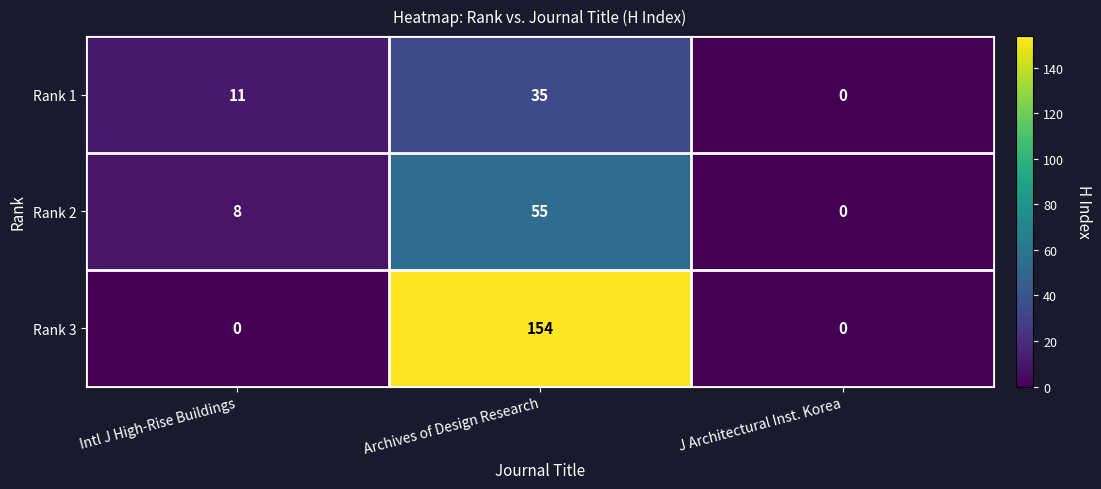

How many positive values does the Rank 3 series have?

1